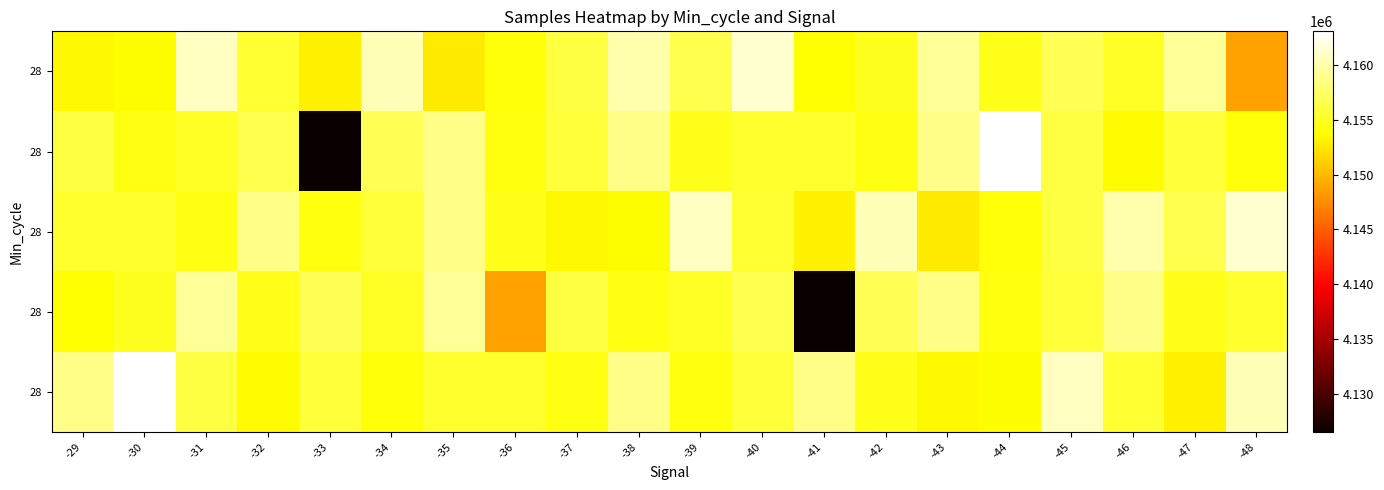

What is the total value across all series at -36?

20767325